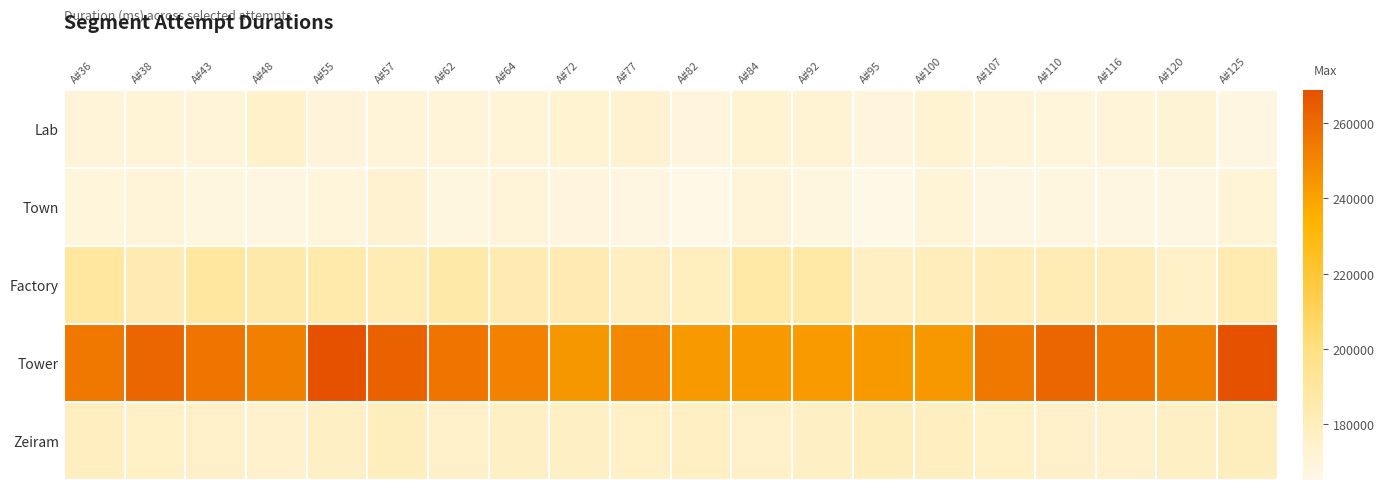

What is the difference between the highest and lowest values at A#125?

101922